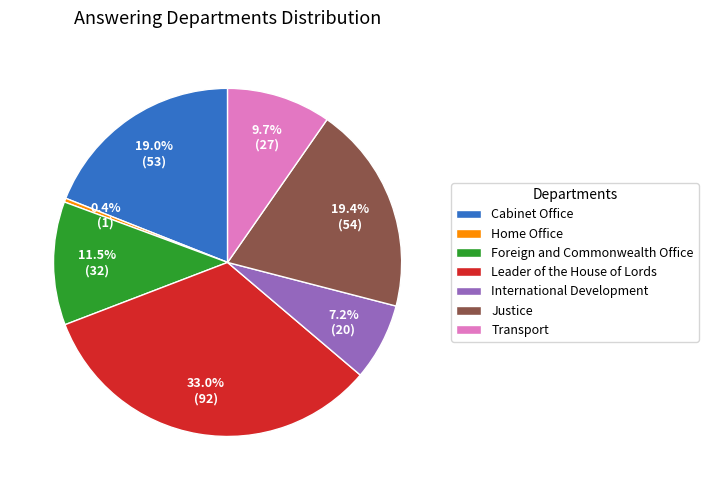

How many slices are in this pie chart?

7